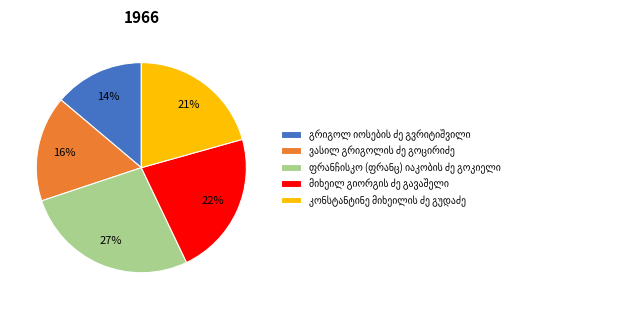

To the nearest percent, what is the difference between the largest and smallest slice percentages?

13%